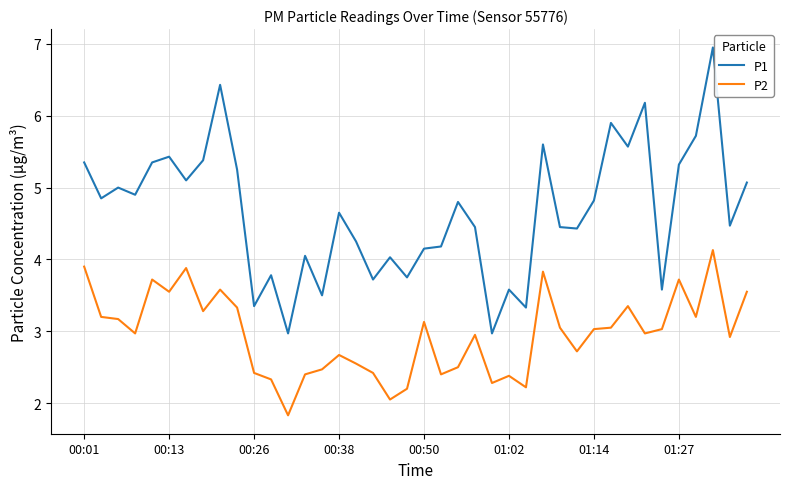

Rank the series by their average value, from highest to lowest.

P1, P2